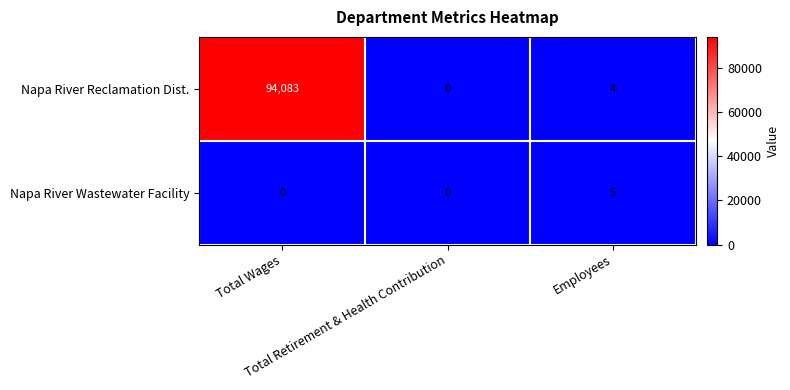

Which series has the largest total across all categories?

Napa River Reclamation Dist.